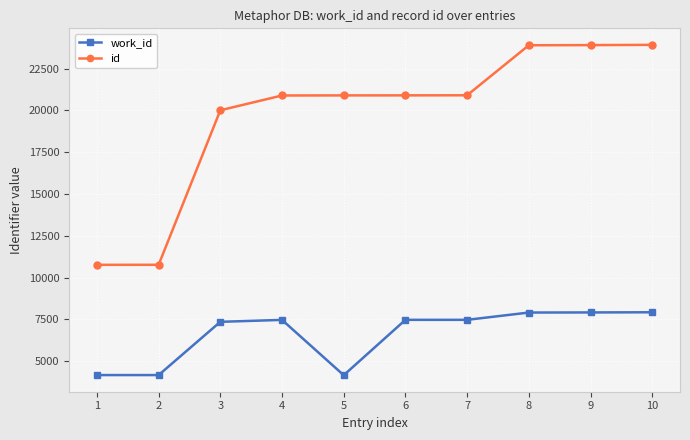

What is the maximum value shown in the chart?

23918